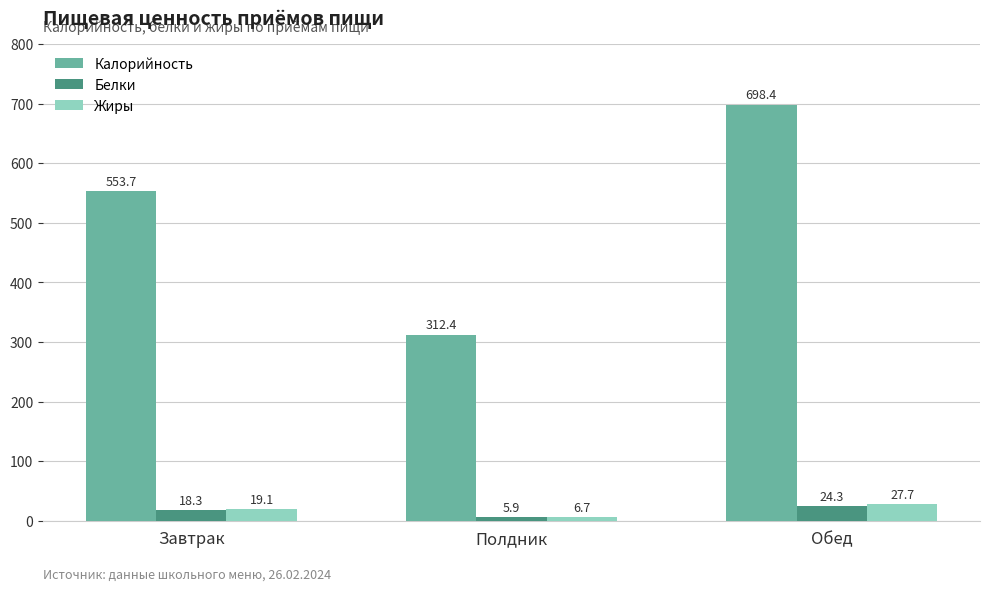

Rank the categories by Белки value from lowest to highest.

Полдник, Завтрак, Обед